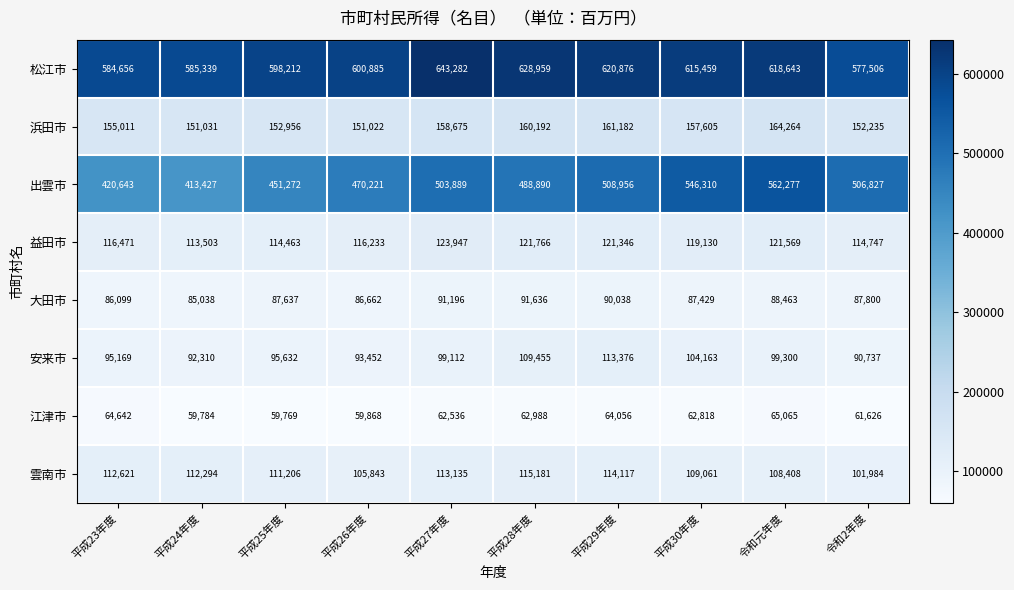

At which category is the sum across all series the highest?

令和元年度